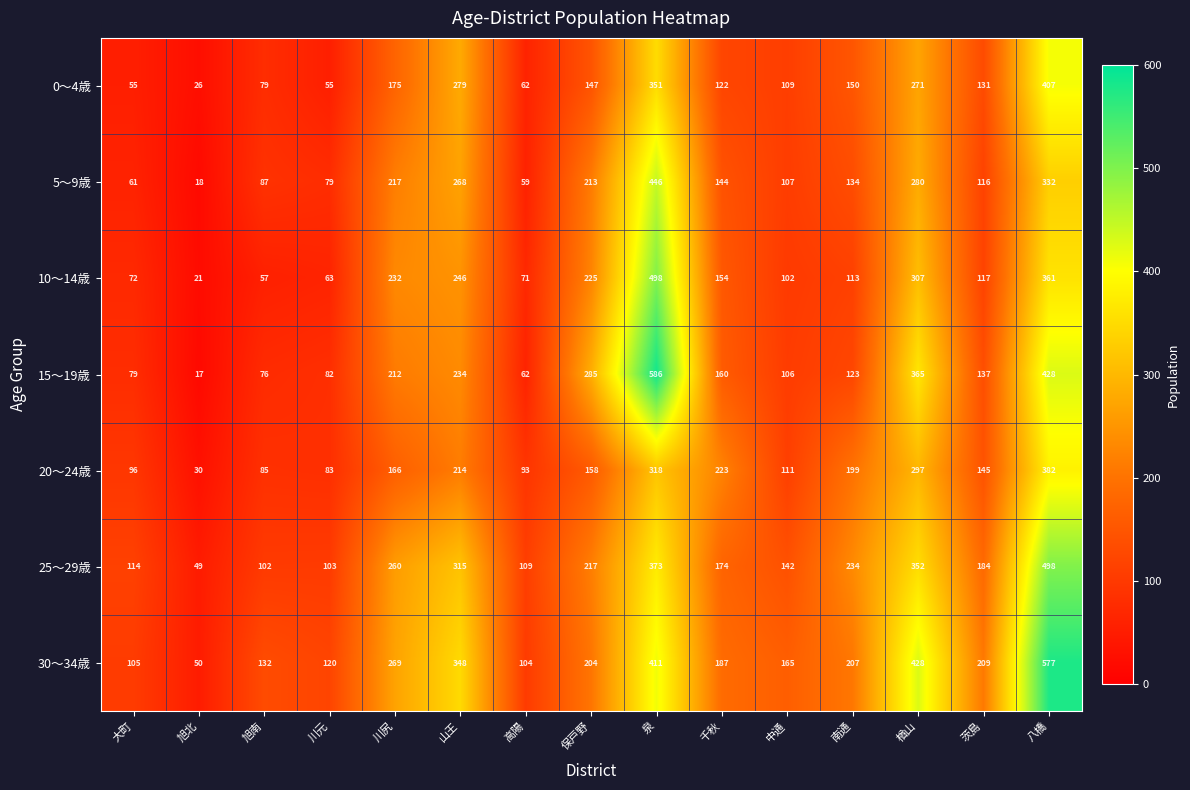

What is the difference between the 0～4歳 values at 大町 and 泉?

296